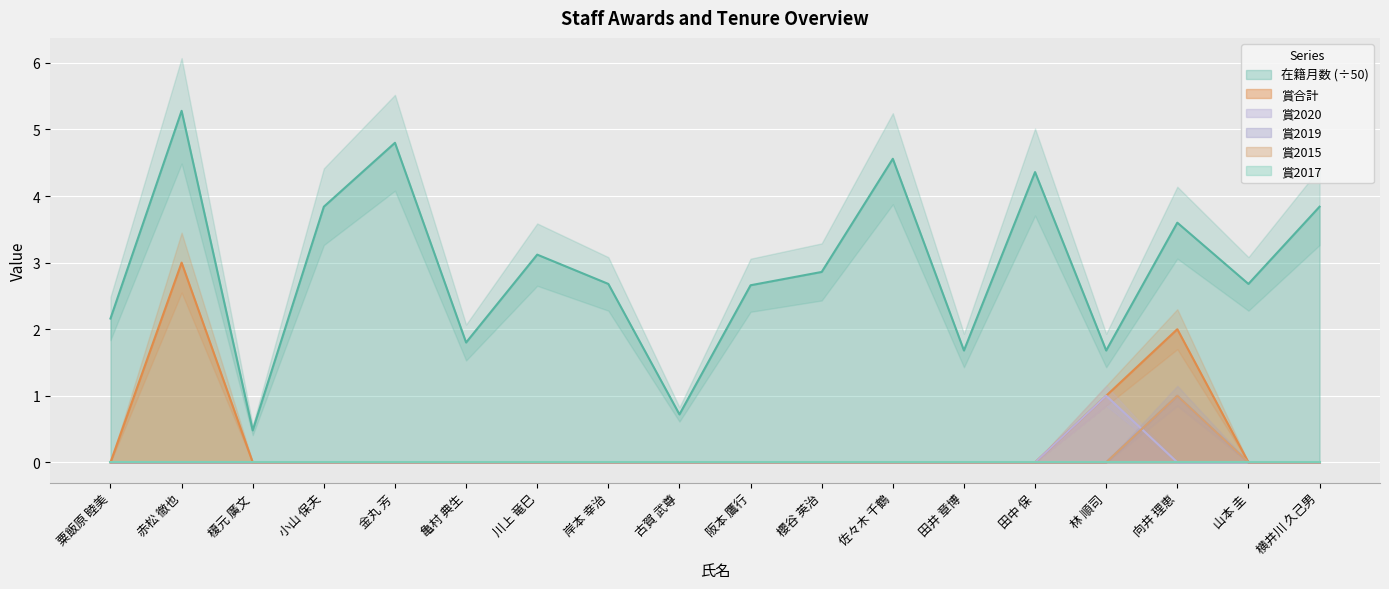

What is the difference between the maximum and second lowest values in the 賞2019 series?

1.0